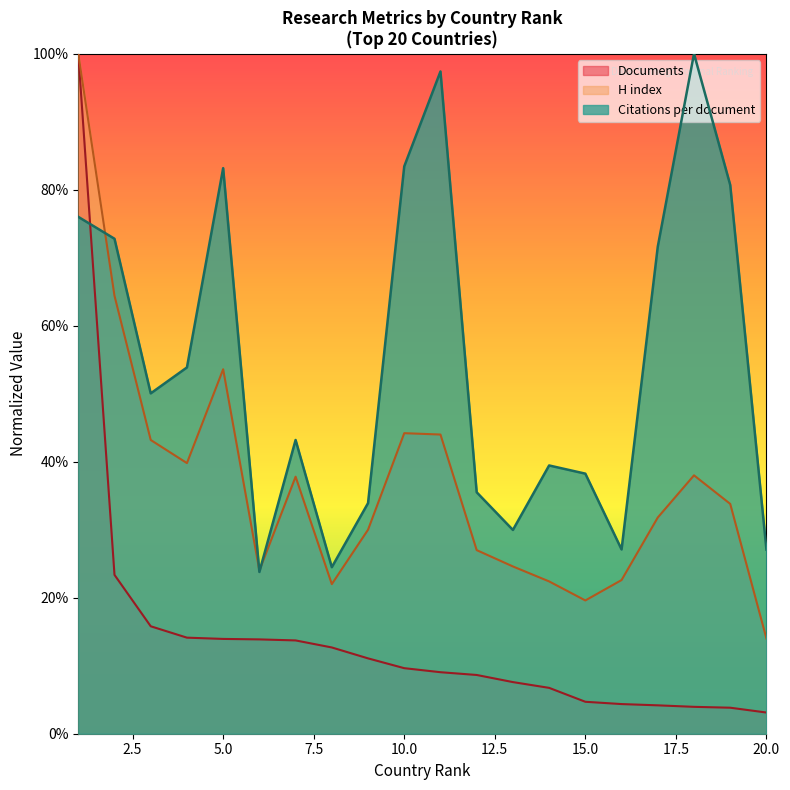

How many data points does each series have?

20